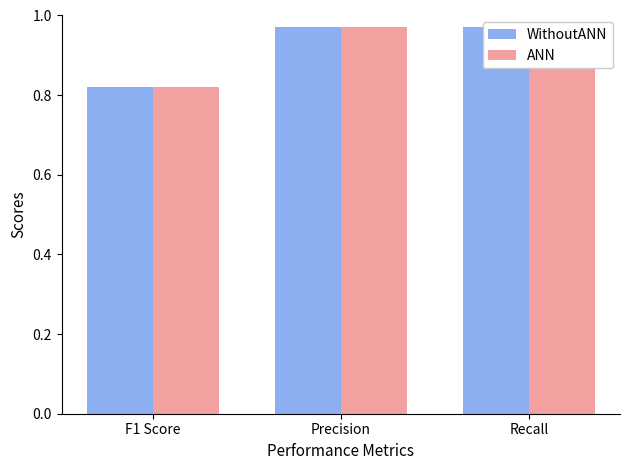

How many bars are there in each group?

2